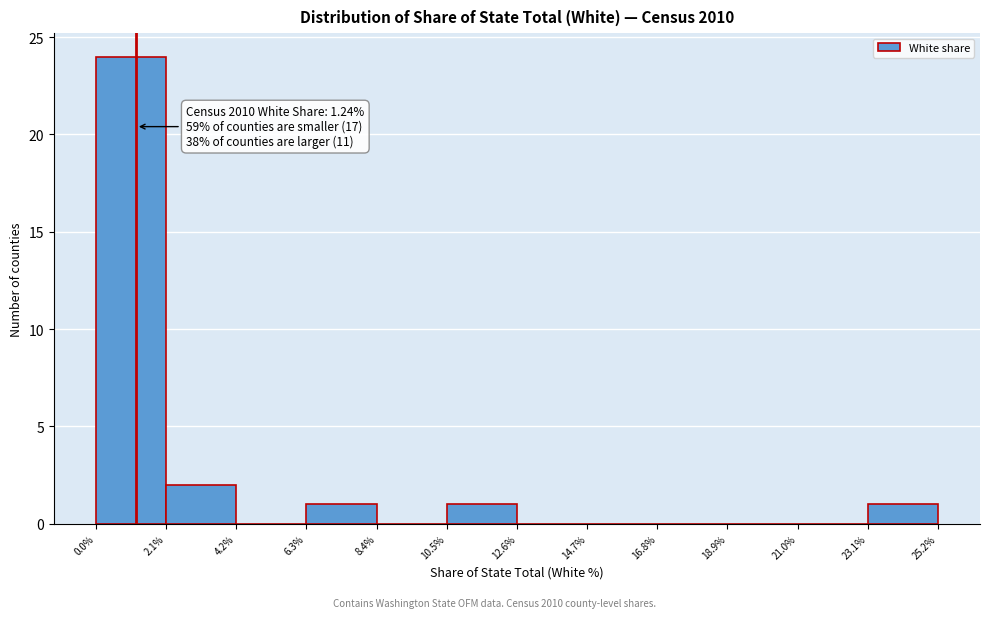

Which range on the x-axis has the tallest bar?

0.0% to 2.1%